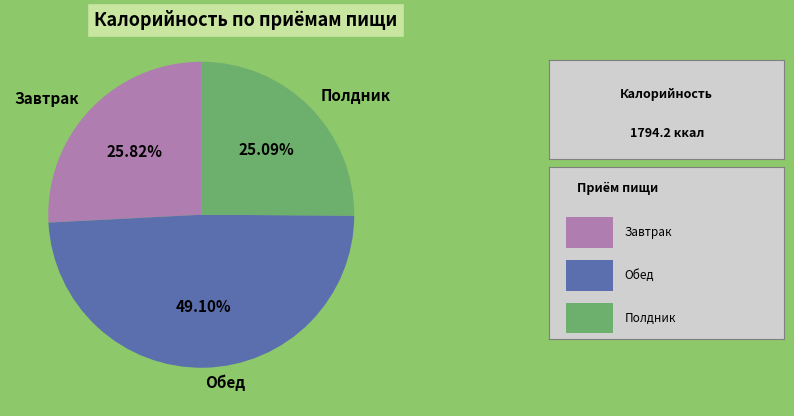

Do Обед and Завтрак together represent more than half of the pie?

Yes